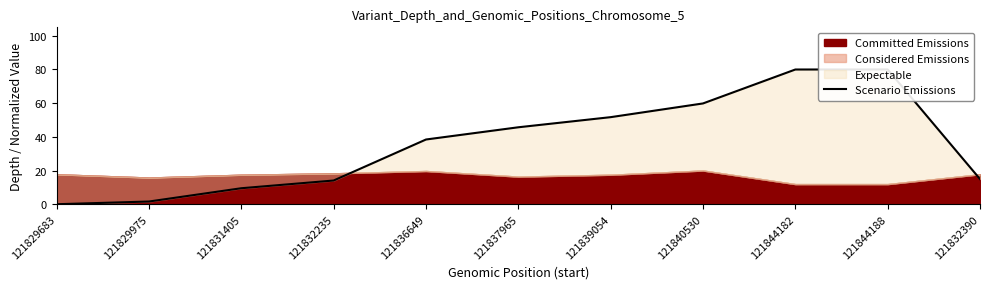

Does the chart display data point markers on the line(s)?

No